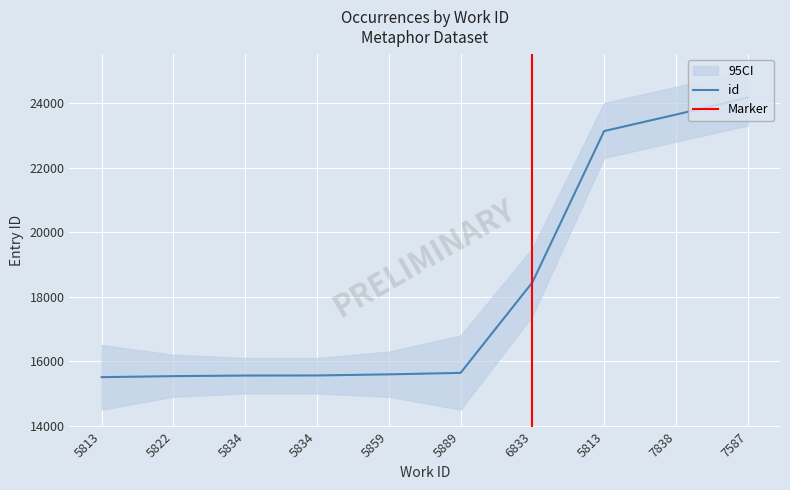

True or false: the data shows 23129 at 5813.

True